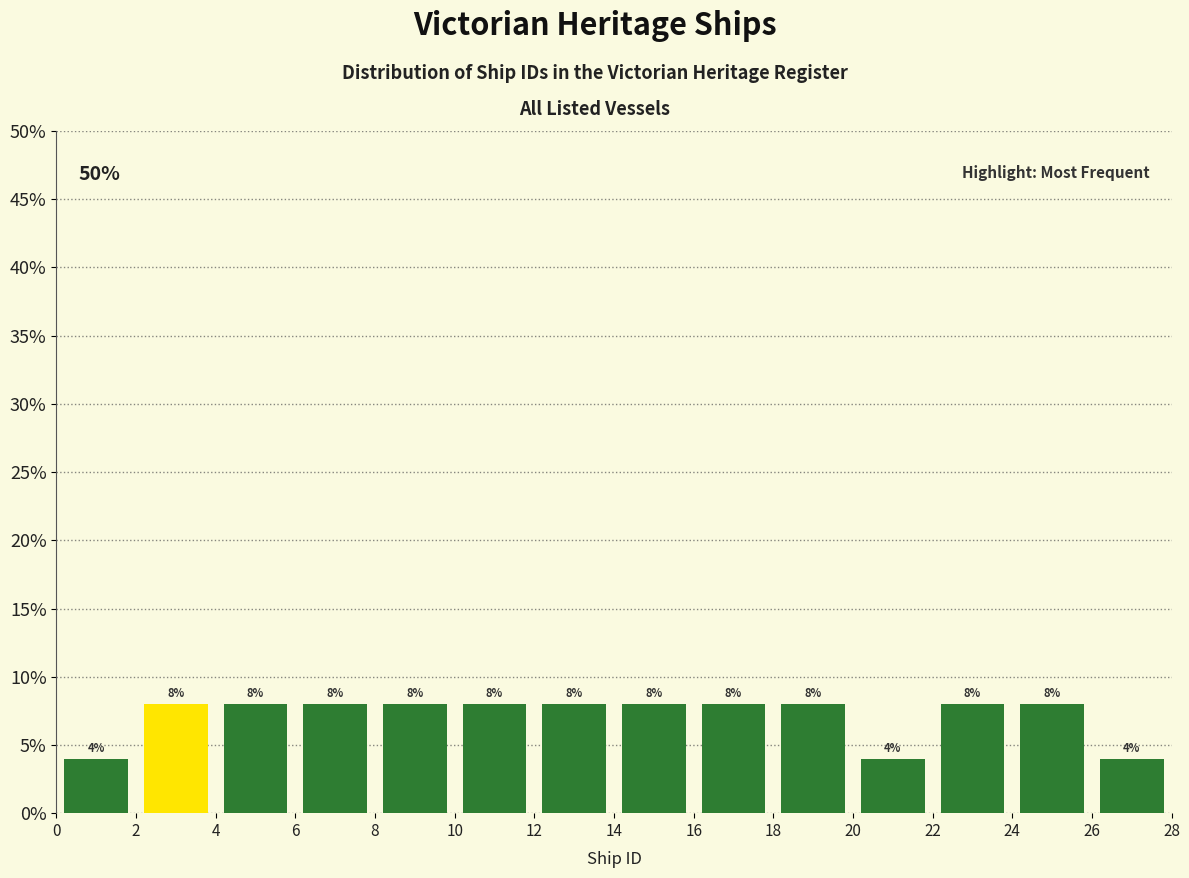

What is the height of the bar covering 6 to 8 on the x-axis?

8